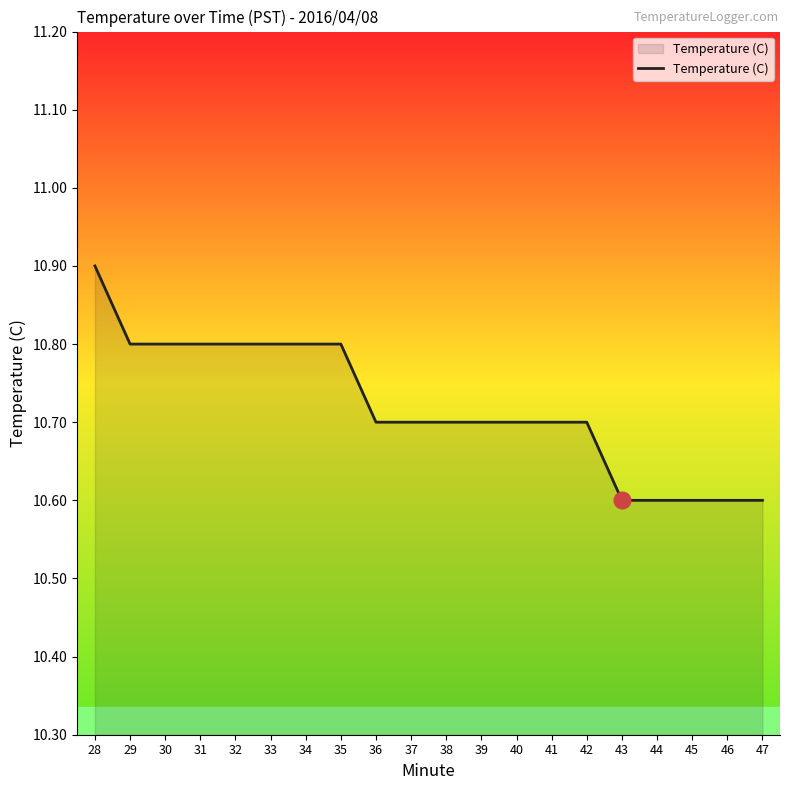

Approximately how many times larger is the value at 29 compared to 40?

1.0